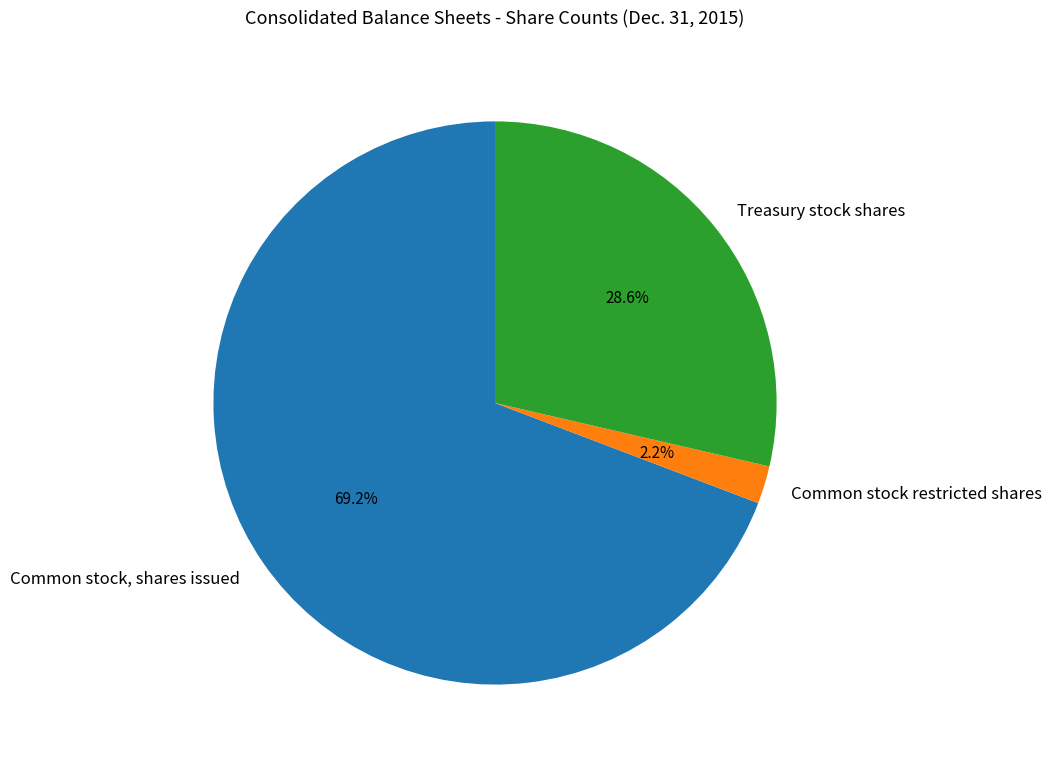

To the nearest percent, what portion does Common stock restricted shares represent?

2%